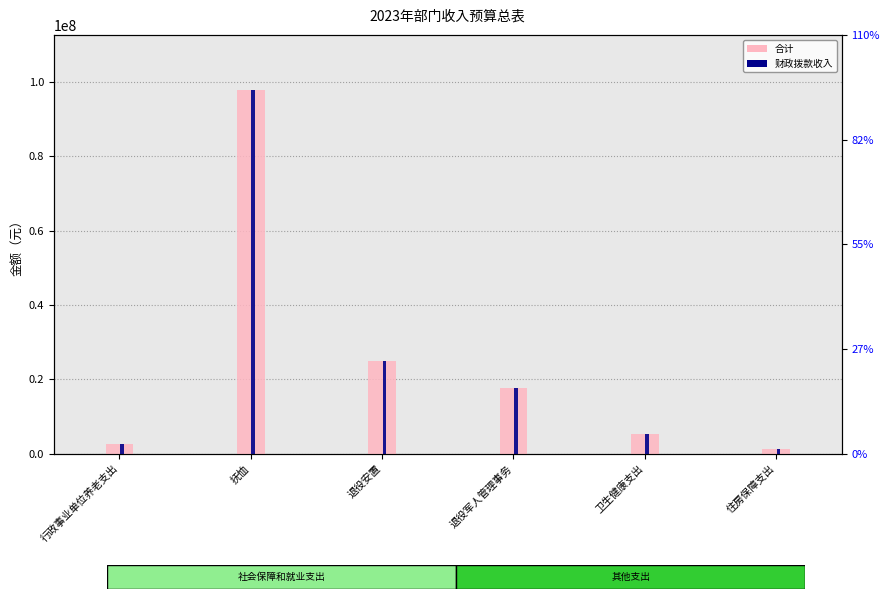

List the labels in order of 财政拨款收入 value, largest first.

抚恤, 退役安置, 退役军人管理事务, 卫生健康支出, 行政事业单位养老支出, 住房保障支出